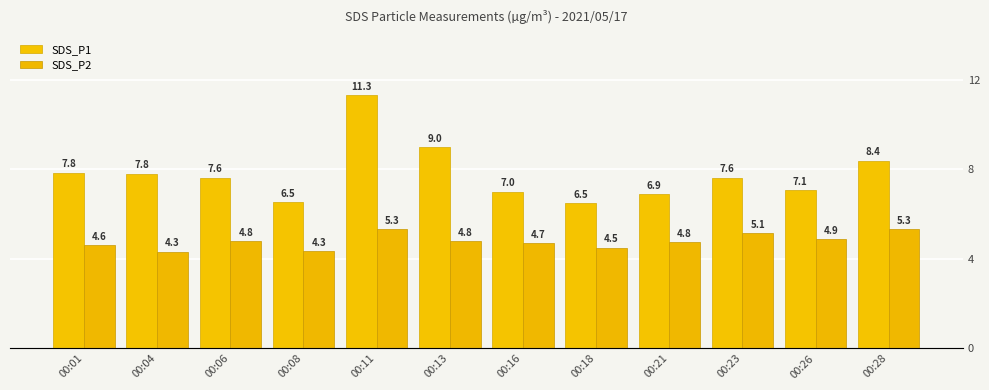

Rank the categories by SDS_P1 value from lowest to highest.

00:18, 00:08, 00:21, 00:16, 00:26, 00:06, 00:23, 00:04, 00:01, 00:28, 00:13, 00:11